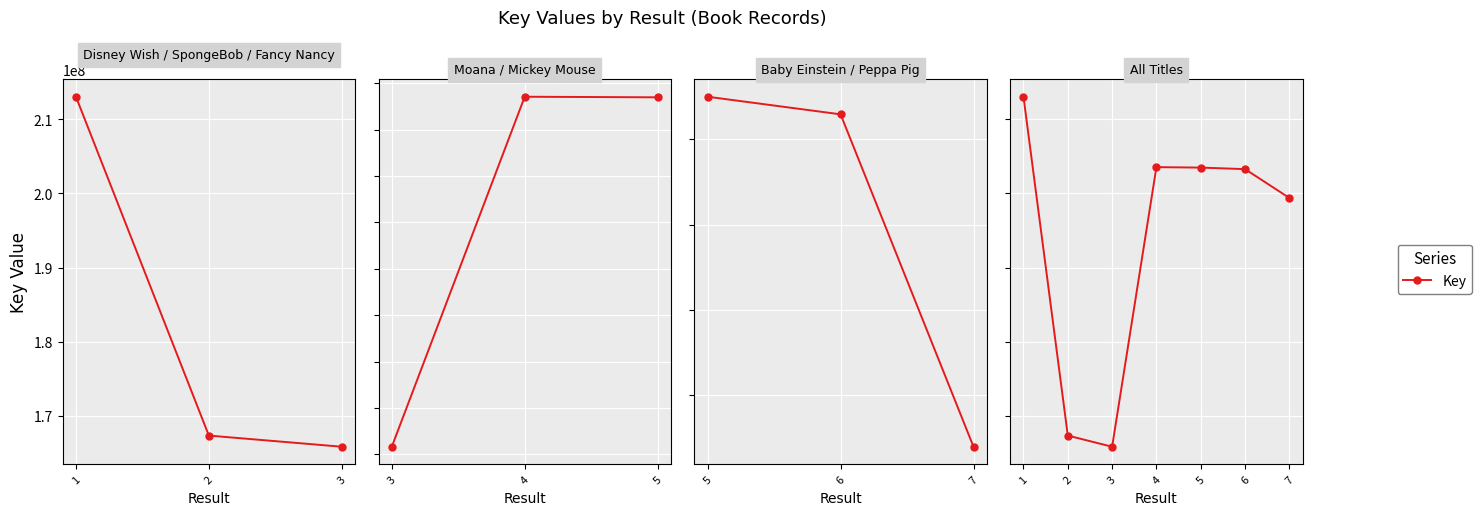

How many data points does each series have?

7